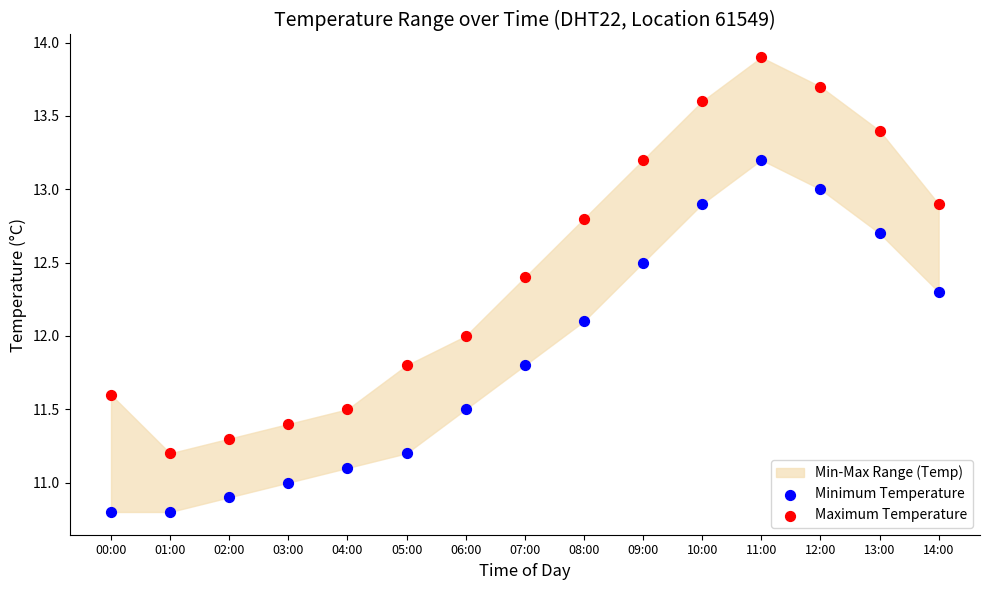

Across all data points, what is the range of Y values (max minus min)?

3.1